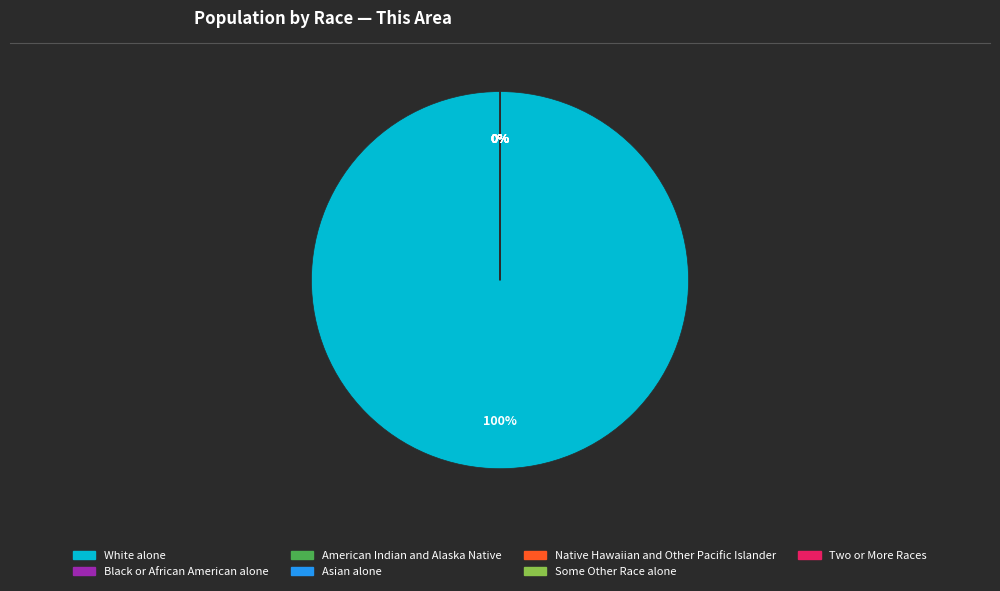

Is it true that White alone is 100% of the pie?

True